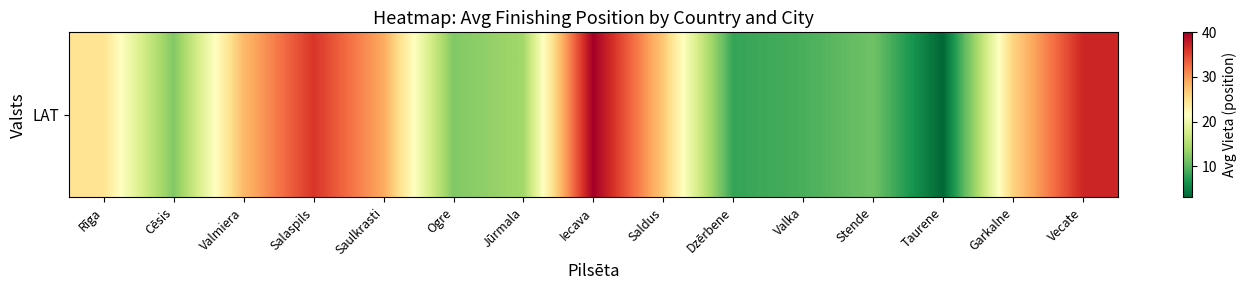

Between Ogre and Saulkrasti, which is larger?

Saulkrasti